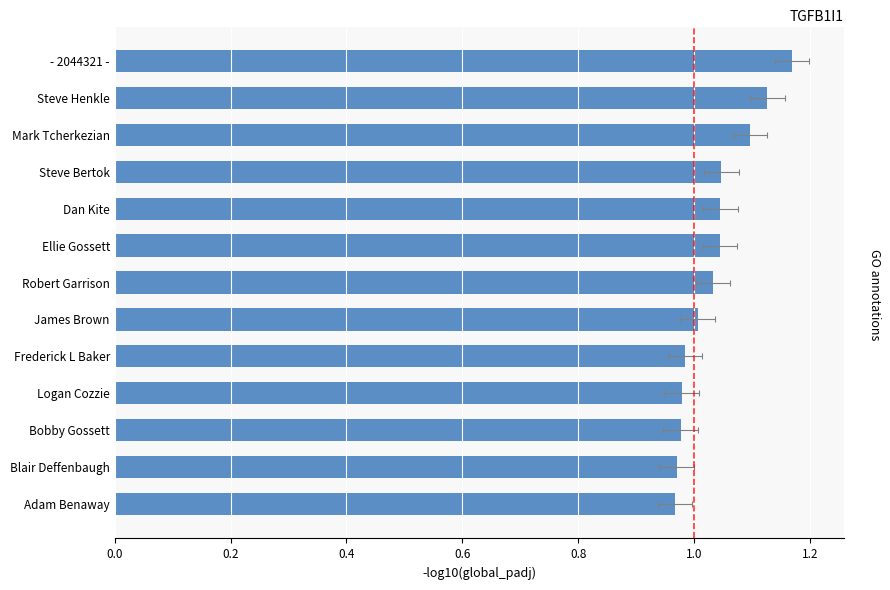

True or false: the data shows 0.4 at Bobby Gossett.

False